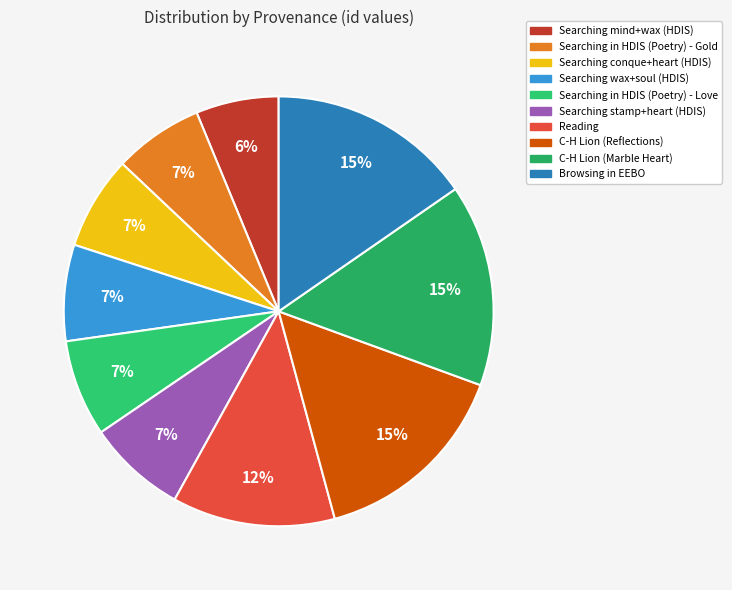

Does any single category account for the majority?

No